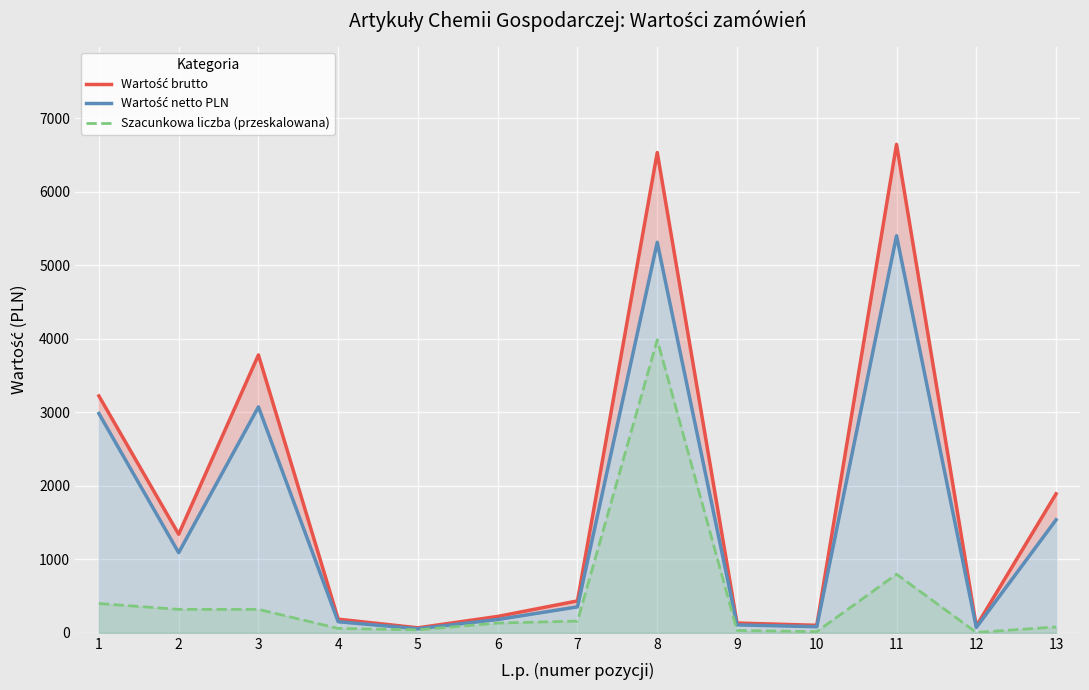

Which has a higher value, 6 or 10?

6